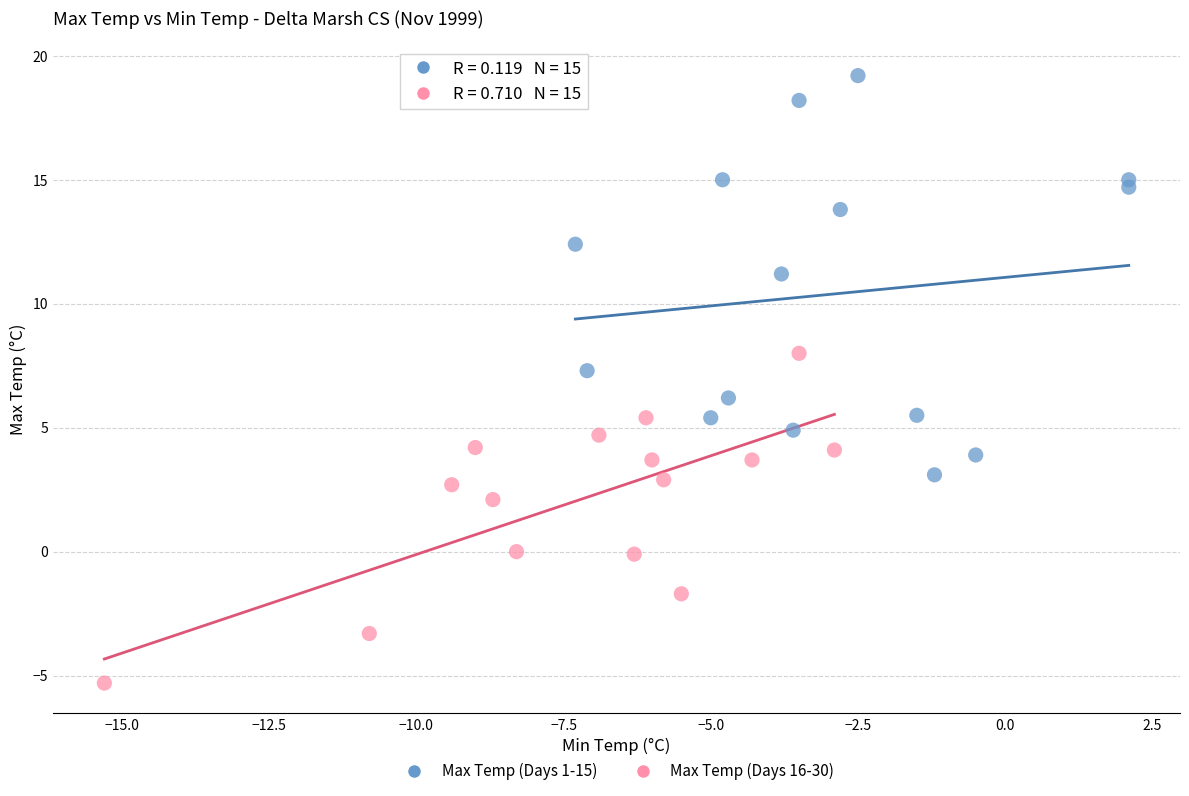

Which series reaches the minimum Y coordinate?

Max Temp (Days 16-30)